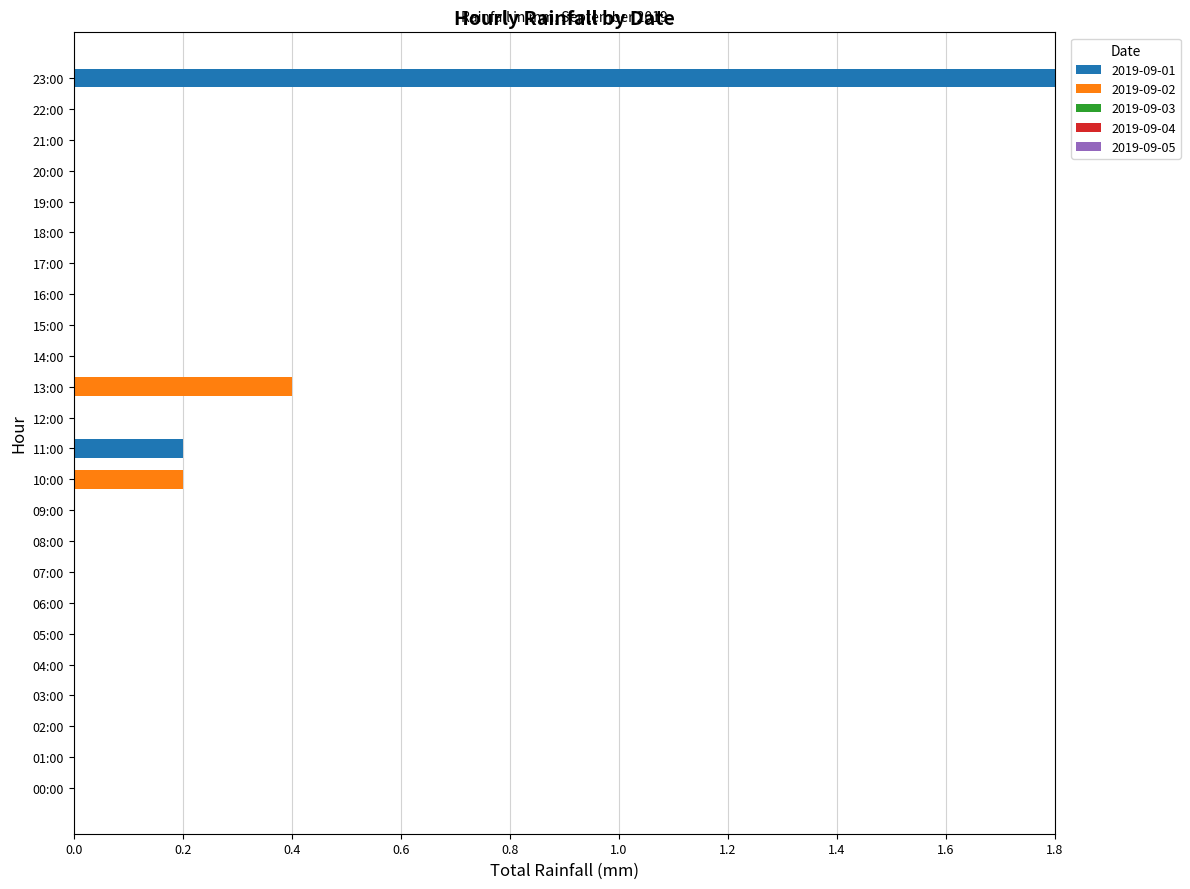

At which category is the sum across all series the highest?

23:00